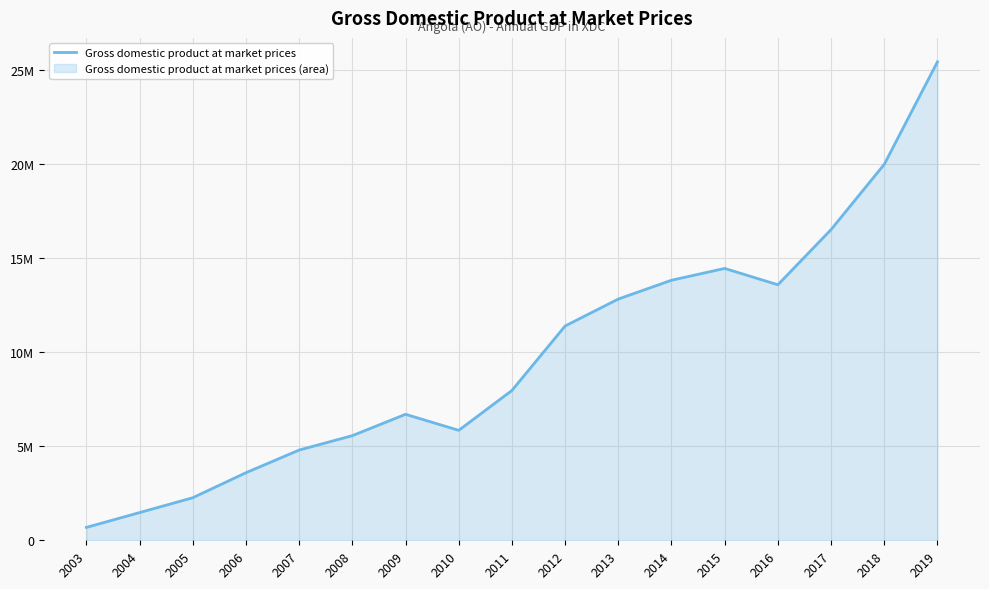

How many data points does each series have?

17